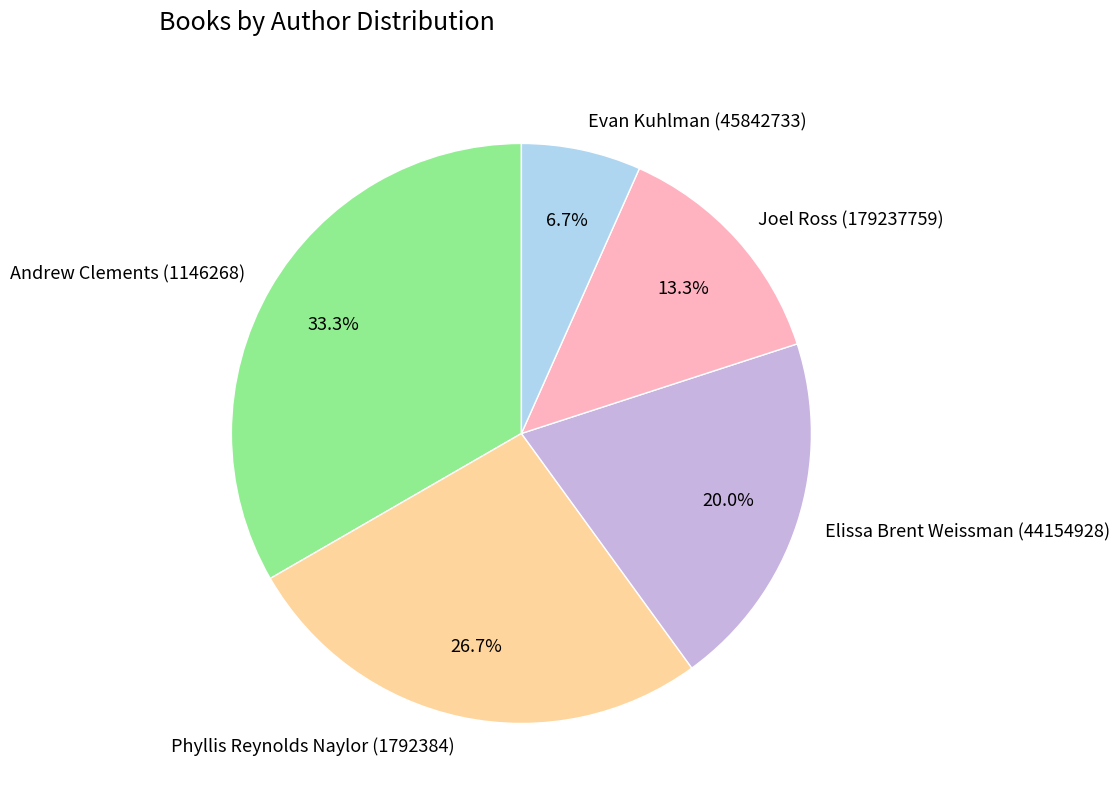

To the nearest percent, what is the difference between the Andrew Clements (1146268) and Evan Kuhlman (45842733) slice percentages?

27%